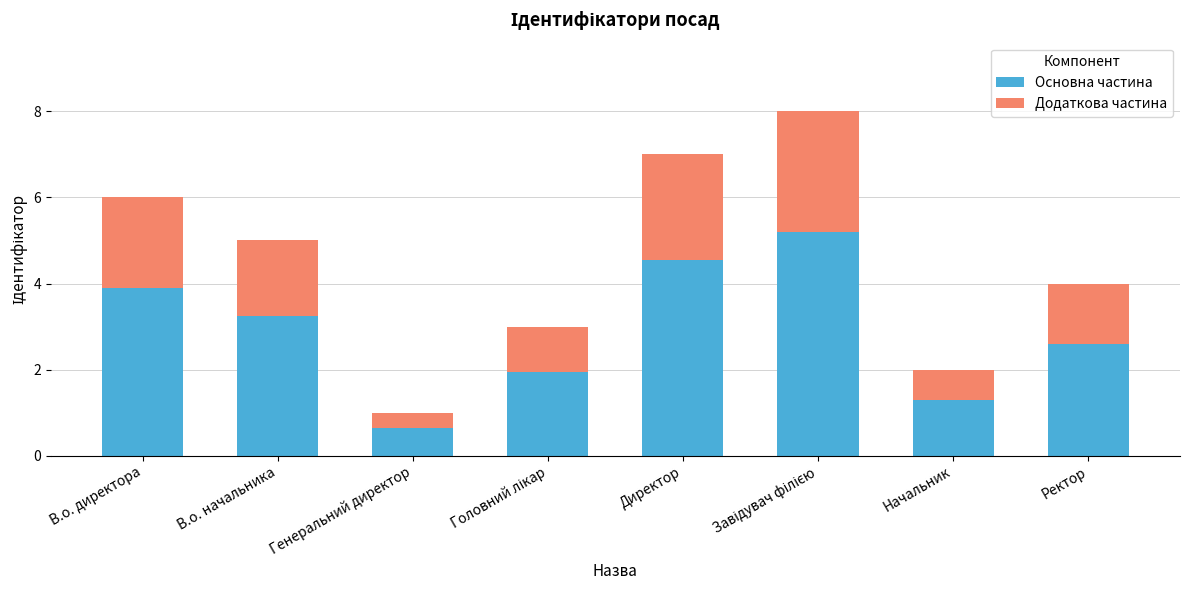

What is the sum of all Основна частина values?

23.4